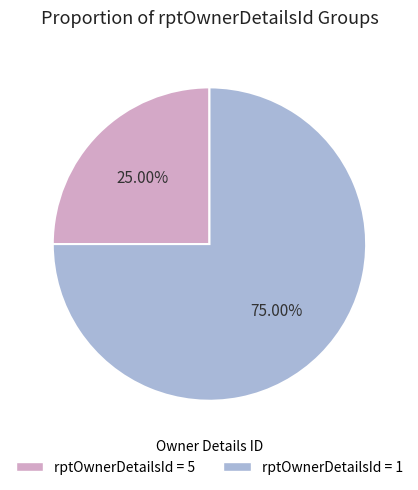

Rank the categories by value from highest to lowest.

rptOwnerDetailsId = 1, rptOwnerDetailsId = 5